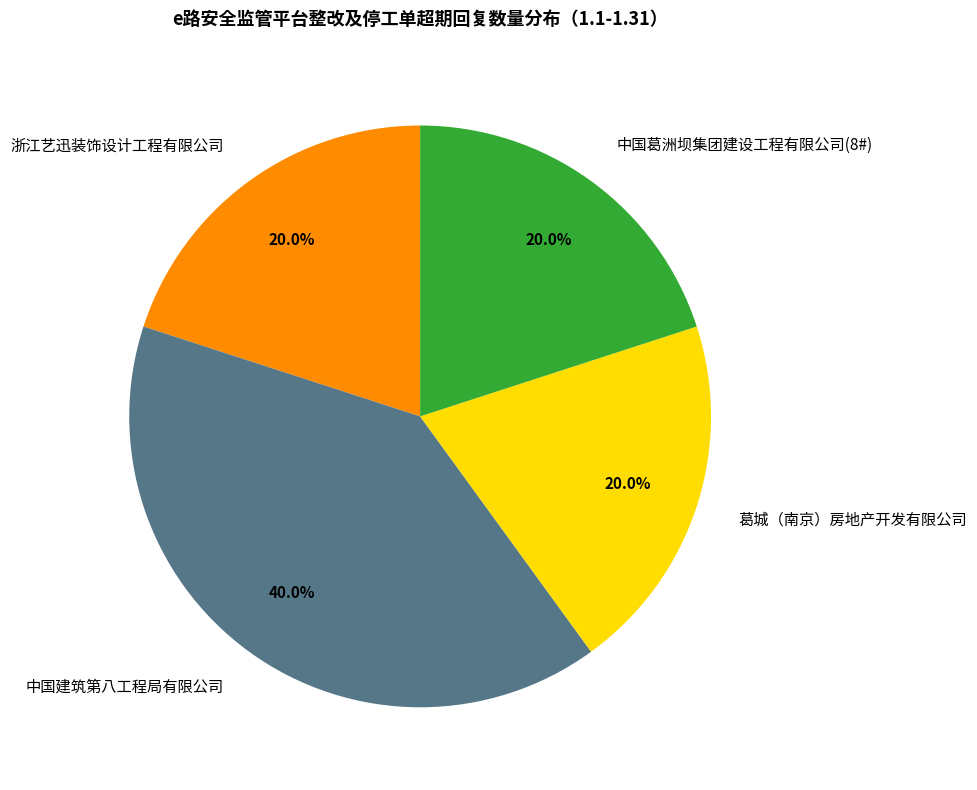

Combined, what portion of the pie is 浙江艺迅装饰设计工程有限公司 and 葛城（南京）房地产开发有限公司?

40.0%